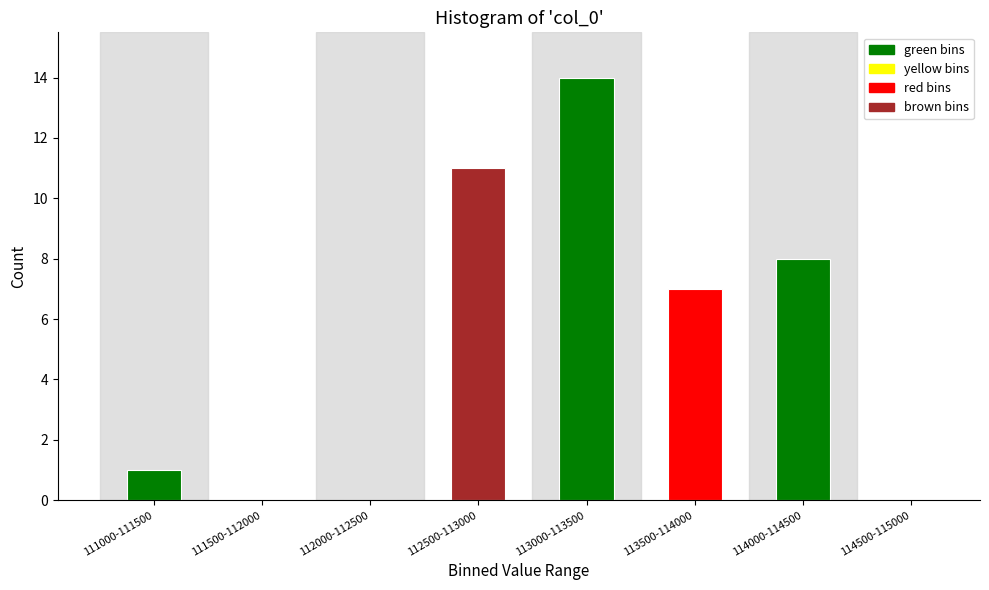

Reading left to right, extract all data points from this chart.

111000-111500=1	111500-112000=0	112000-112500=0	112500-113000=11	113000-113500=14	113500-114000=7	114000-114500=8	114500-115000=0